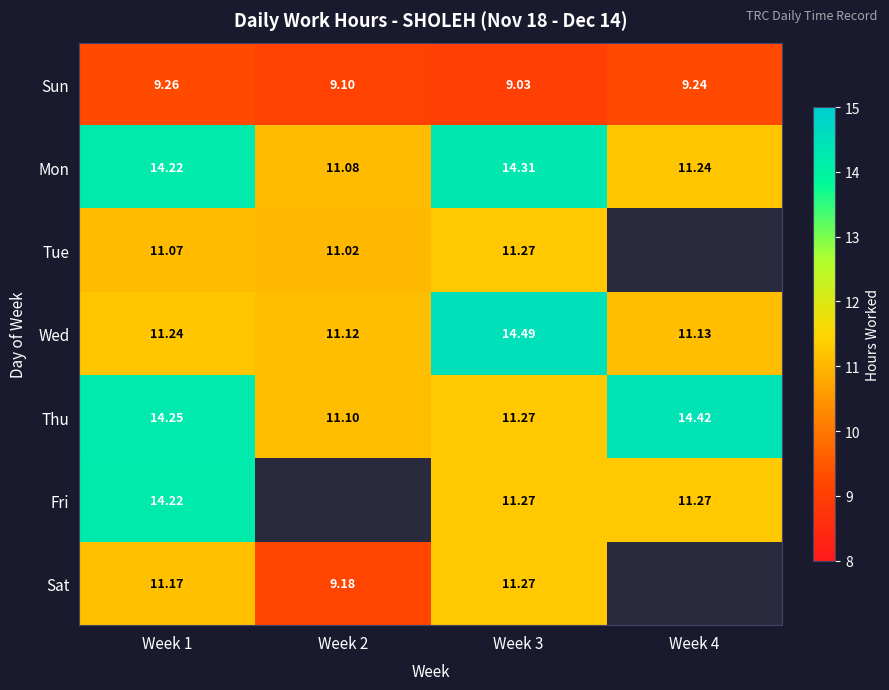

Where does the Mon series first go above 14?

Week 1